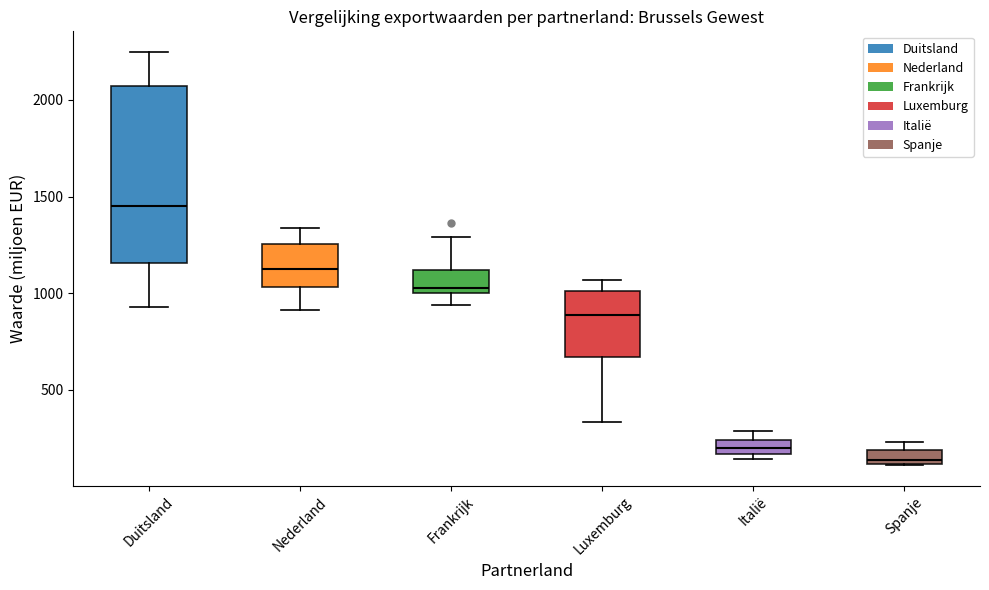

Which box has the highest median line?

Duitsland